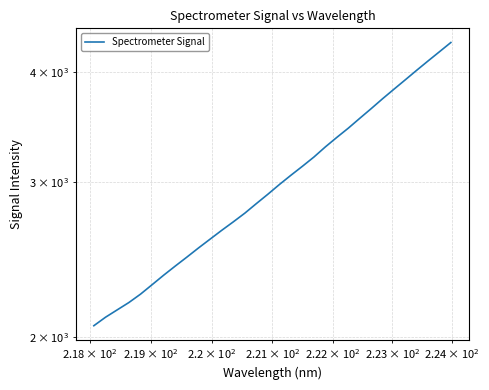

What is the maximum value shown in the chart?

4317.9